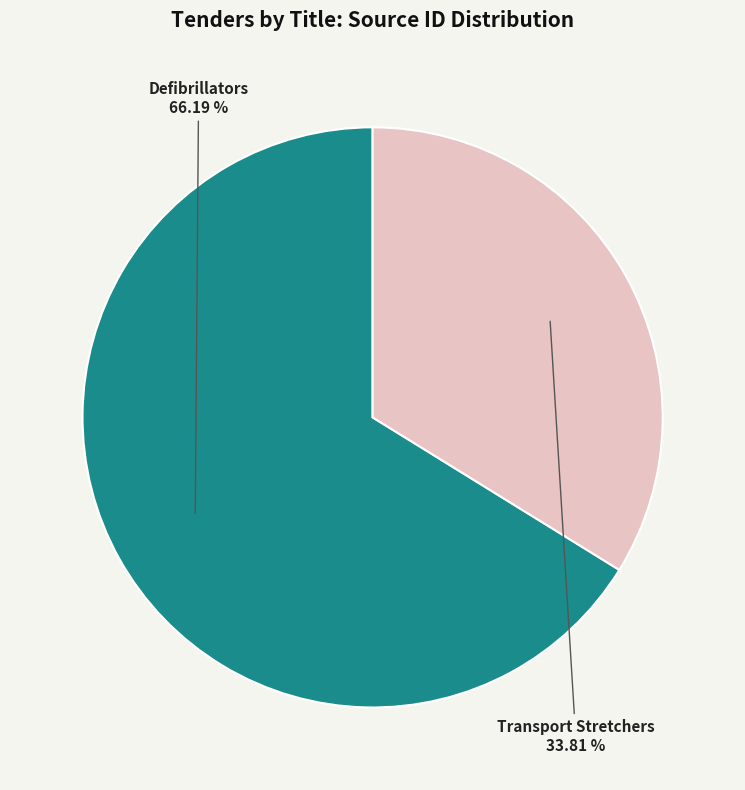

How much of the chart is everything except Transport Stretchers?

66.2%